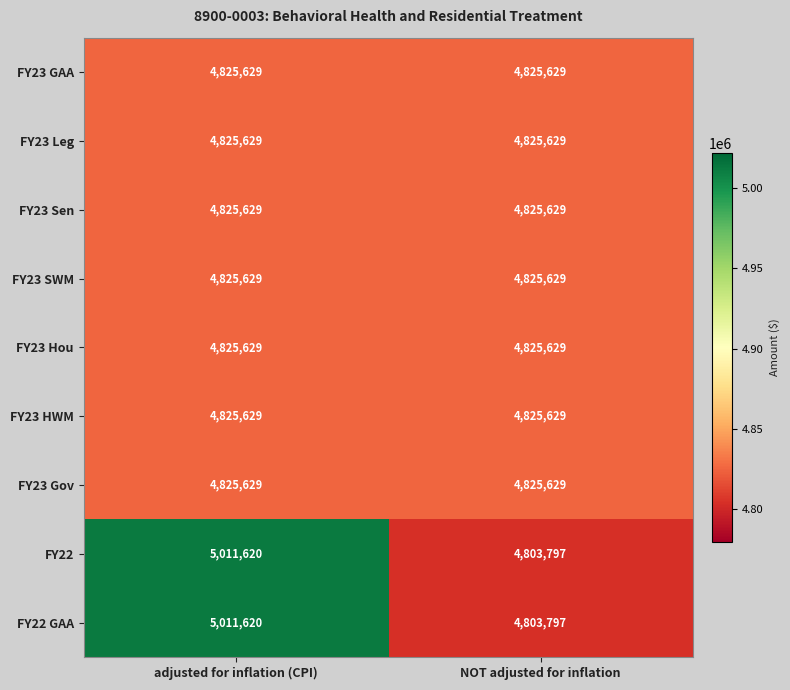

Is it true that FY23 Sen equals 4825629 at adjusted for inflation (CPI)?

True